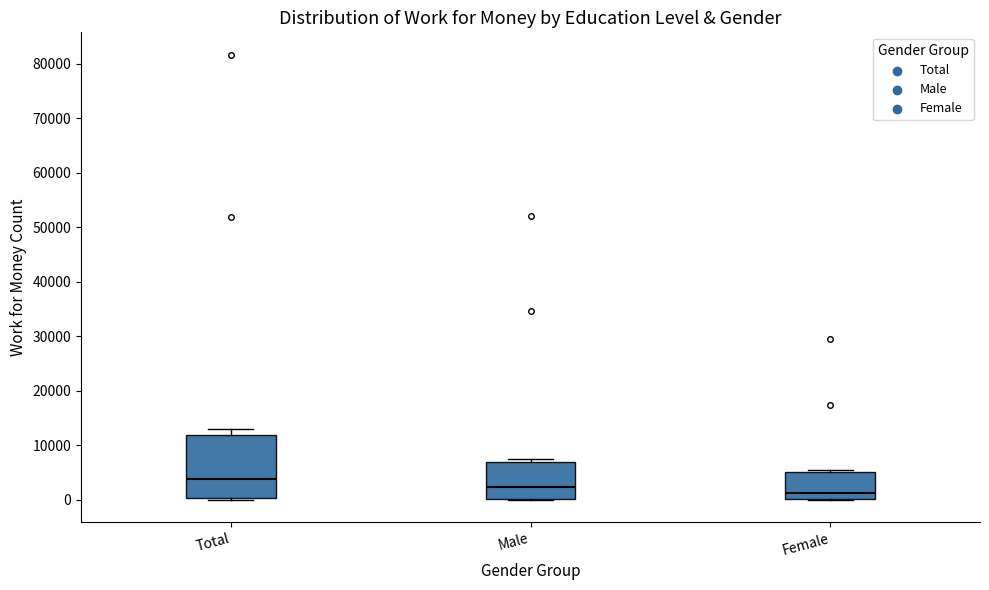

Reading left to right, transcribe this box plot: for each box, give where its median line is, the range the box spans, and where its two whiskers end, as read against the y-axis. The values are not printed on the chart, so give them approximately, as read against the axis.

Total: median 4000, box 0 to 12000, whiskers 0 to 13000
Male: median 2000, box 0 to 7000, whiskers 0 to 8000
Female: median 1000, box 0 to 5000, whiskers 0 to 5000